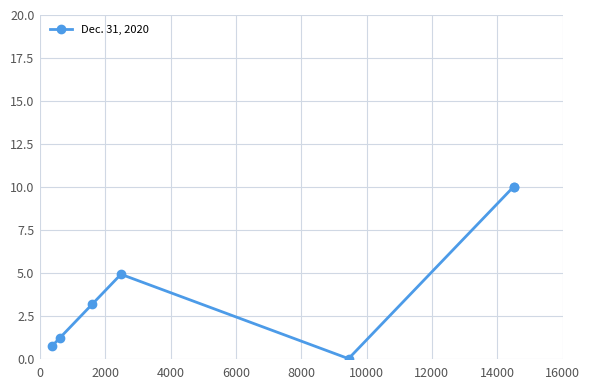

What is the value of the 3rd point from the left?

3.2